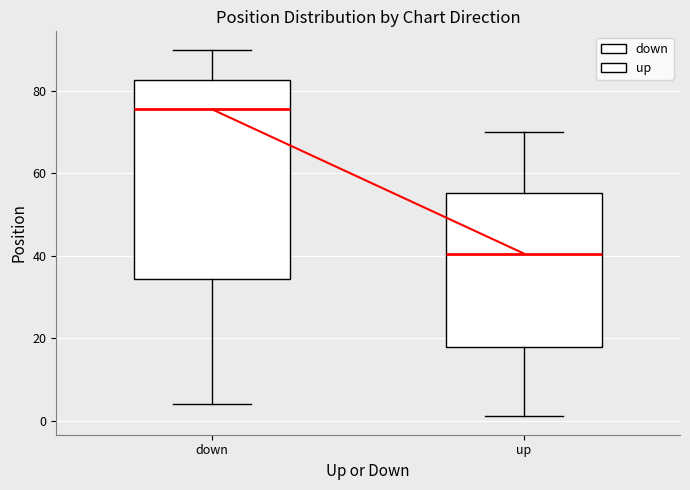

Which box's median line is the highest?

down